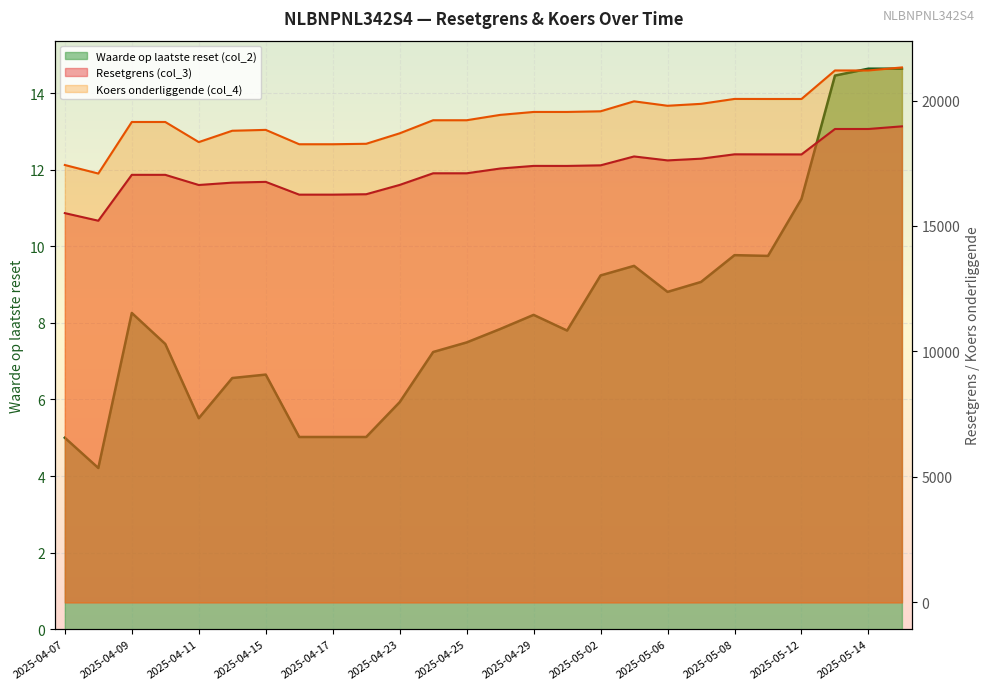

The value of Koers onderliggende (col_4) at 2025-04-30 is 19544.9. True or false?

True